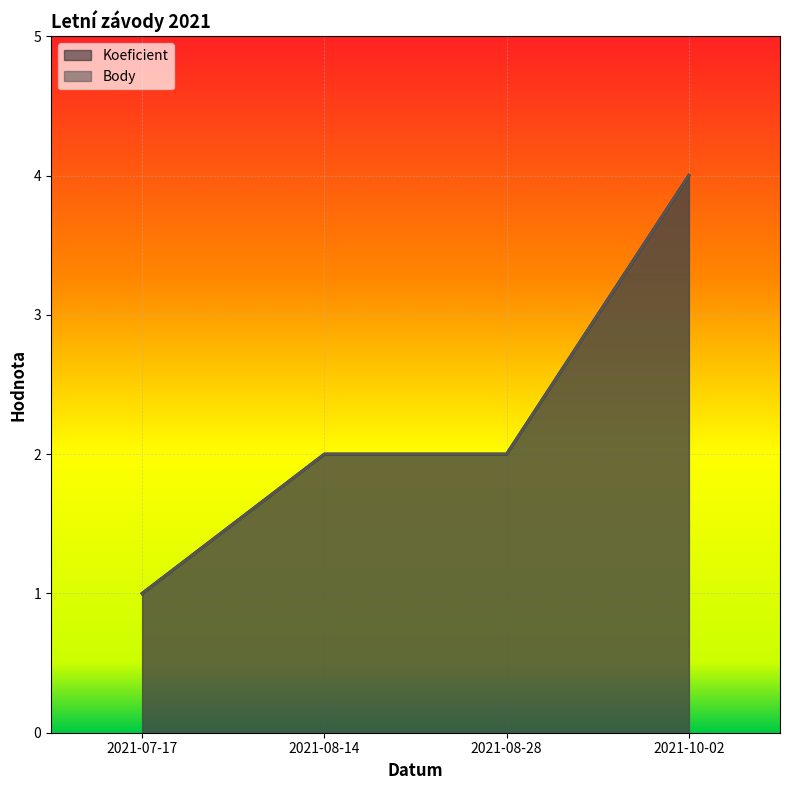

True or false: Koeficient and Body intersect in this chart.

False